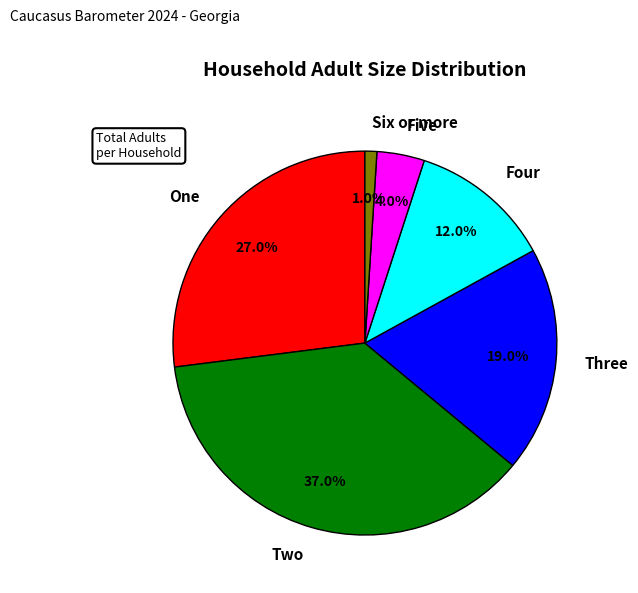

Is the sum of One and Two greater than half?

Yes